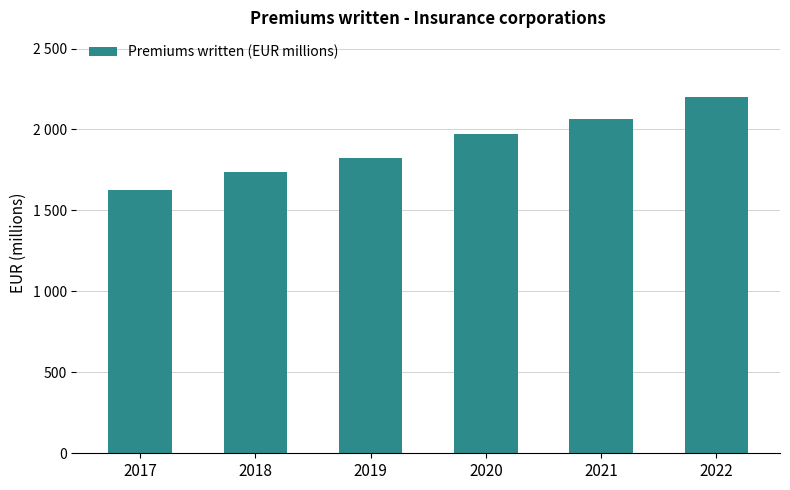

Are the bars horizontal?

No